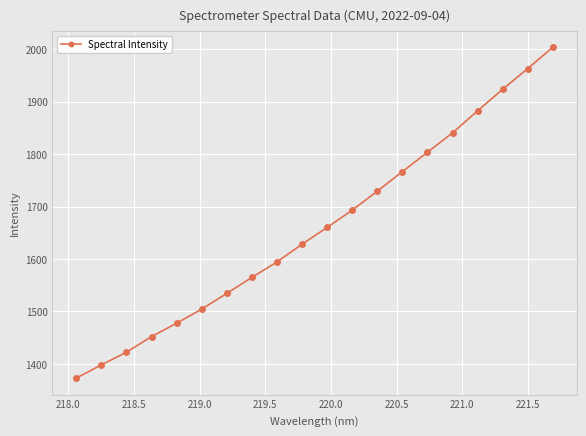

What is the greatest value displayed?

2003.8